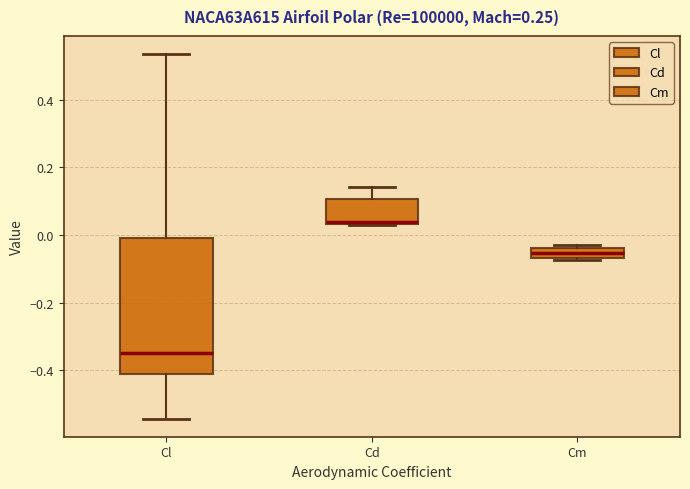

Where is the lower edge of the box for Cm on the y-axis? The values are not printed on the chart, so give them approximately, as read against the axis.

-0.06